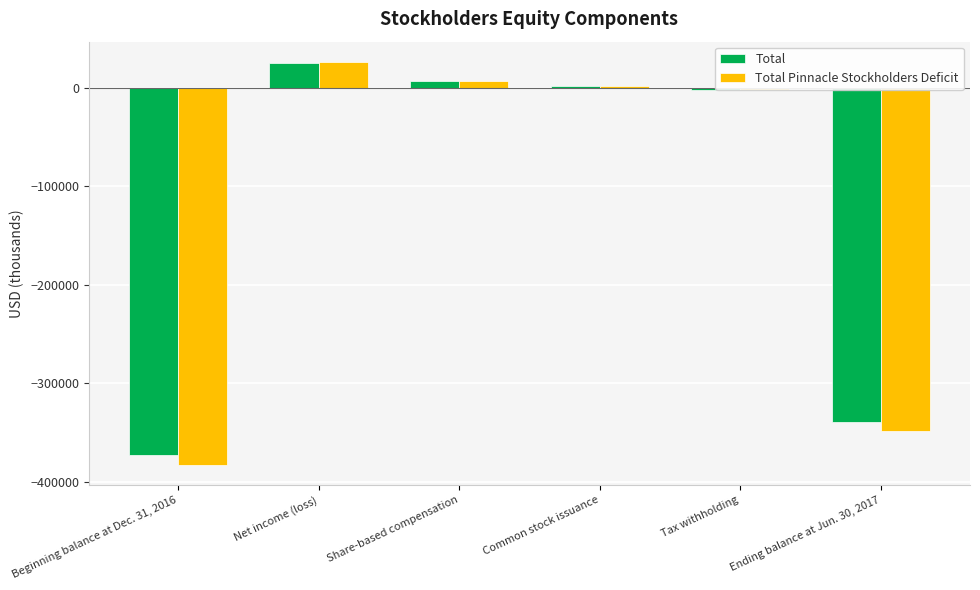

Are the bars grouped side by side (vs. stacked)?

Yes